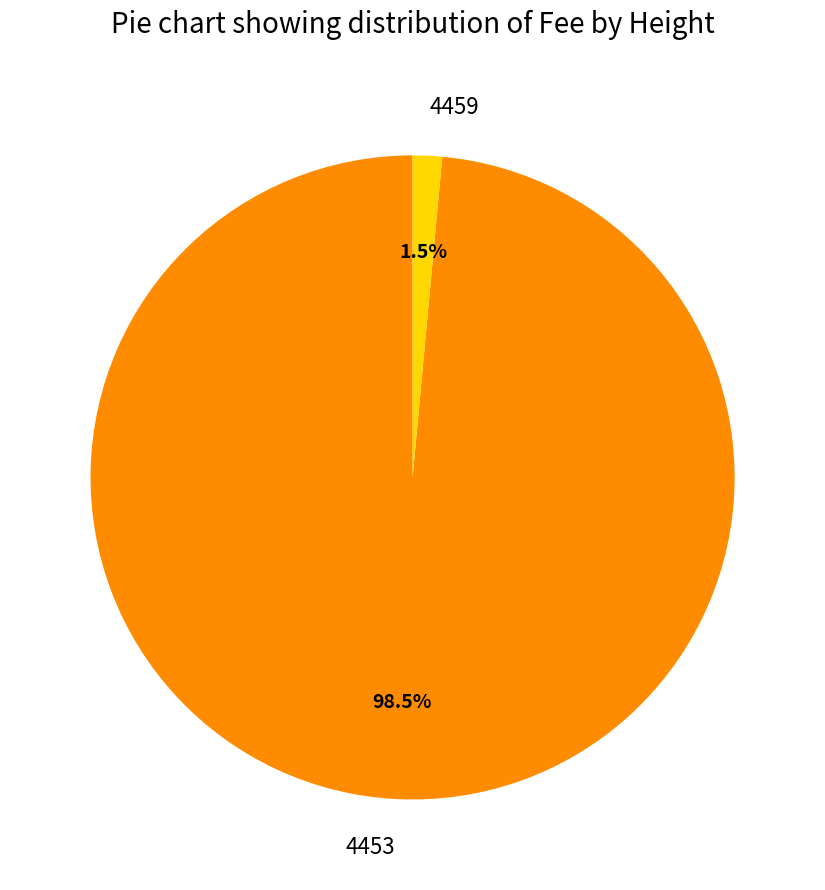

Which category has the biggest portion of the pie?

4453